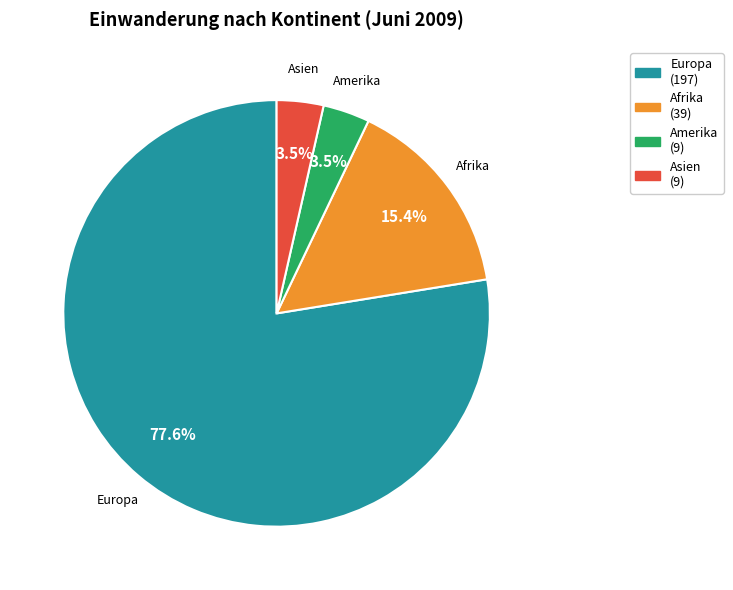

To the nearest percent, what is the difference between the largest and smallest slice percentages?

74%